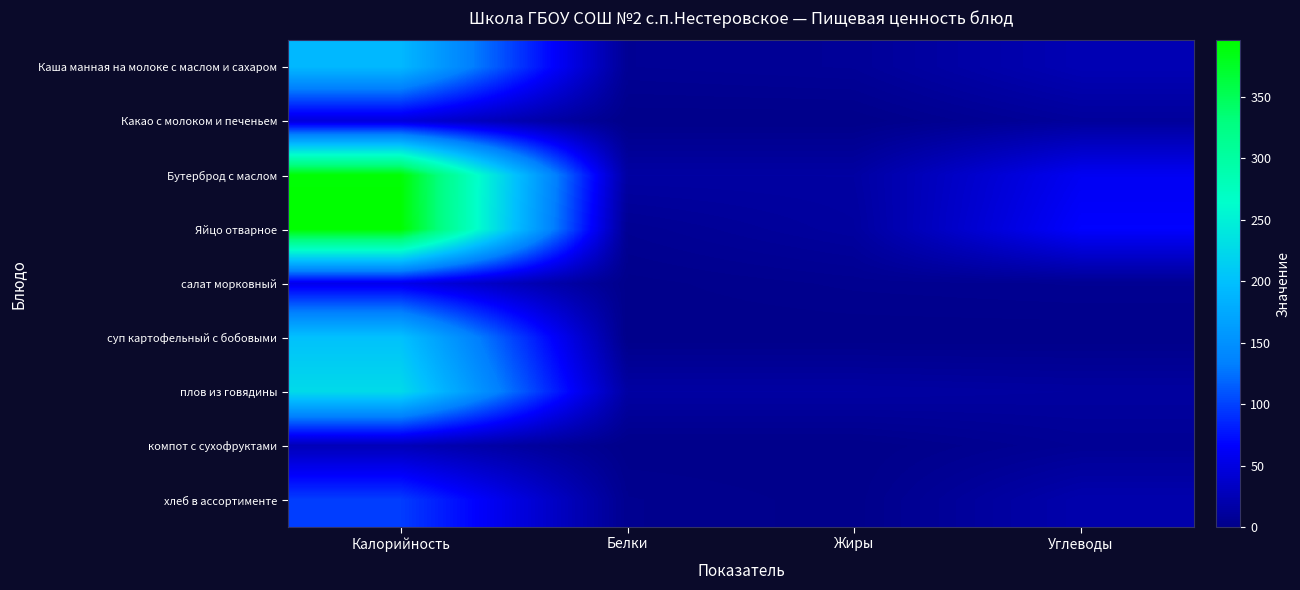

How many data points does each series have?

4